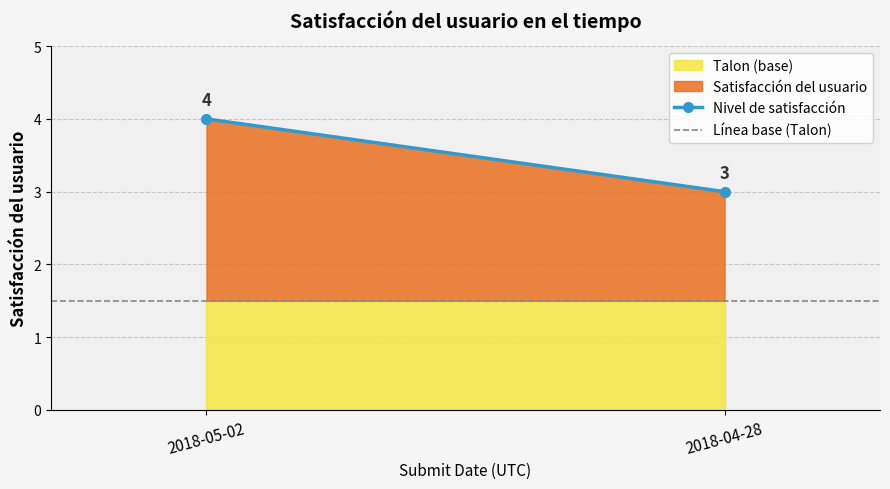

What is the value of the Línea base (Talon) point at the 1st from the left?

1.5